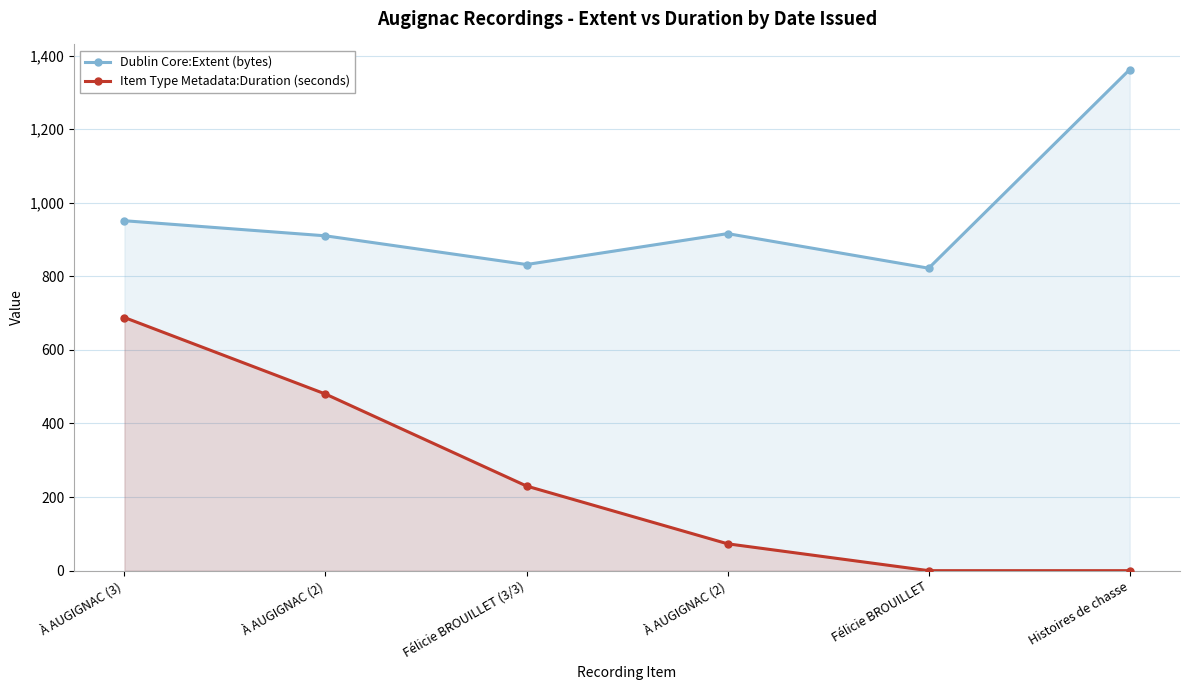

At which label does Item Type Metadata:Duration (seconds) first exceed 230?

À AUGIGNAC (3)